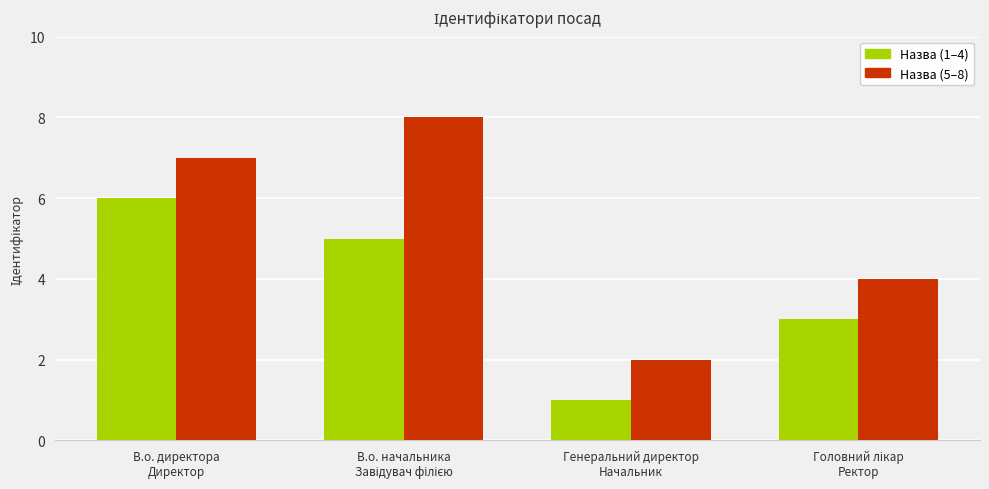

How many bars are there in each group?

2